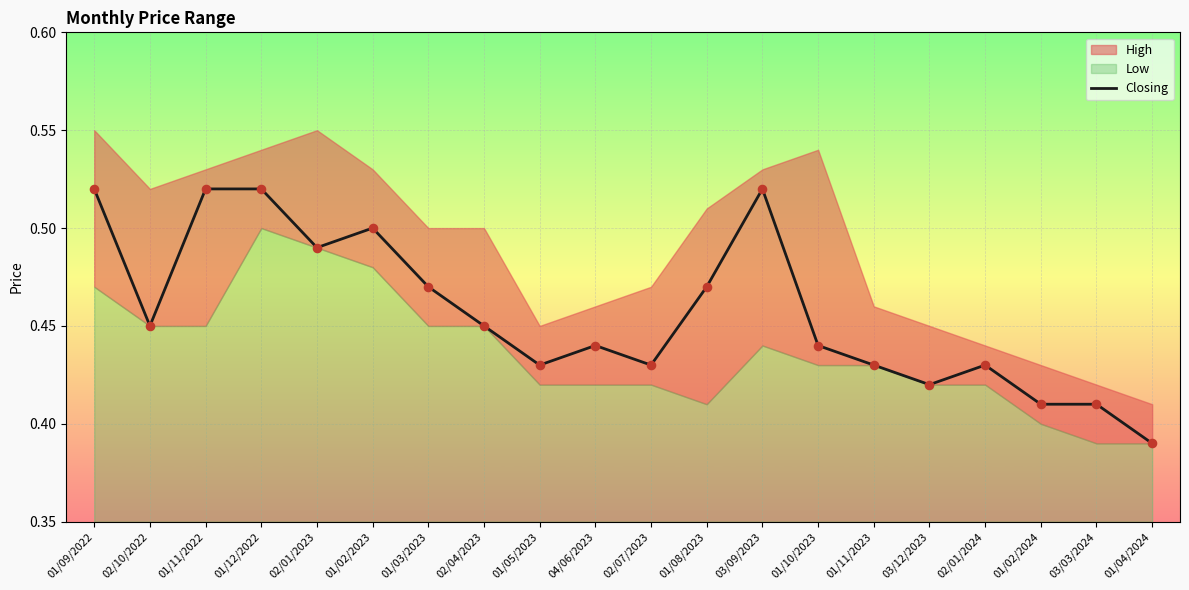

What is the change in value from 01/08/2023 to 03/09/2023?

+0.1